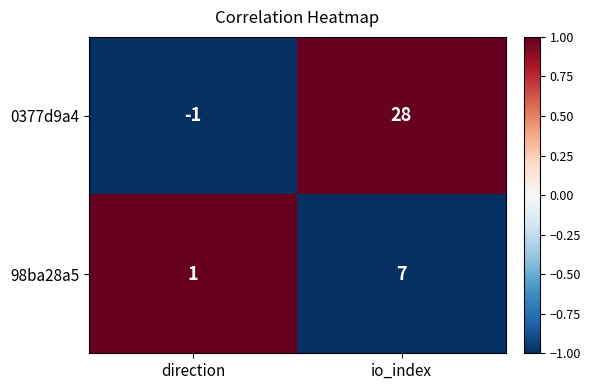

Rank the series by their maximum value, from highest to lowest.

0377d9a4, 98ba28a5